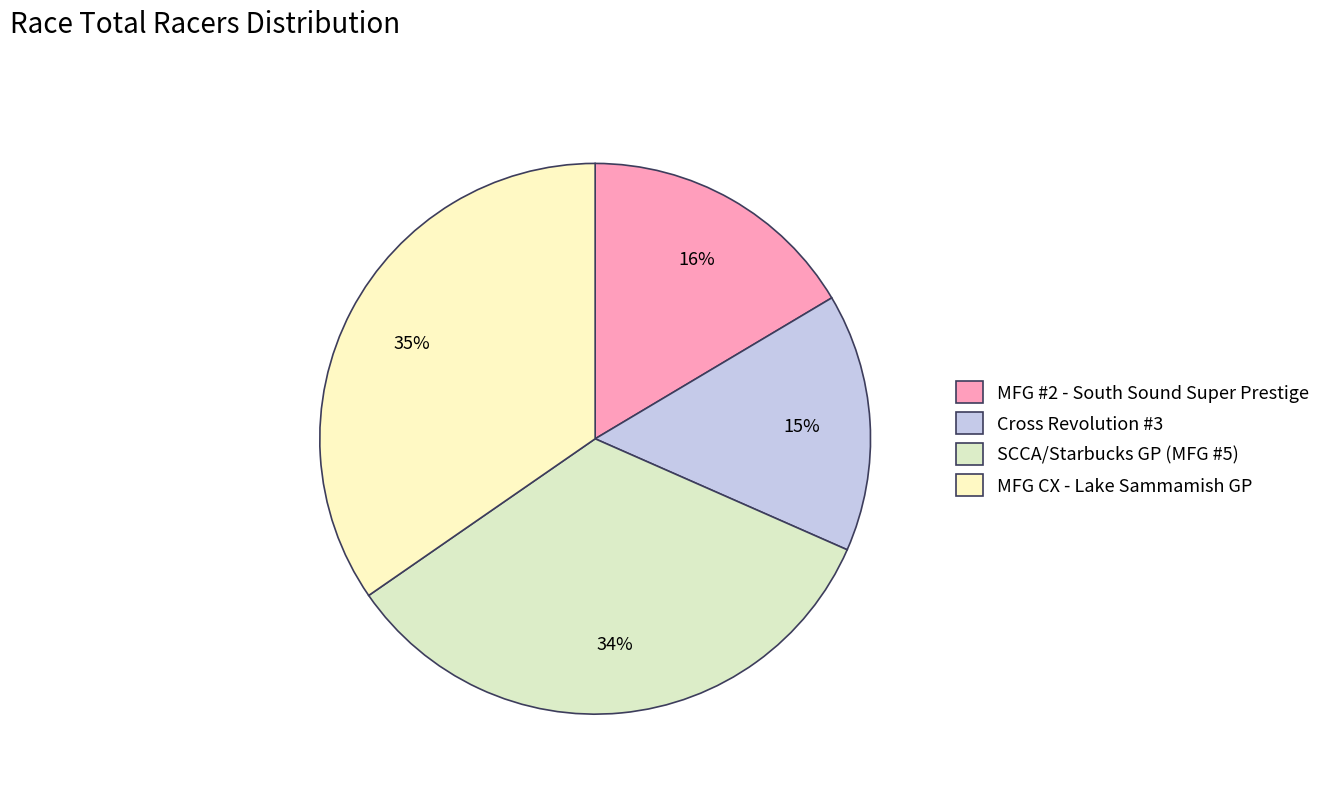

Is it true that MFG CX - Lake Sammamish GP is 44% of the pie?

False